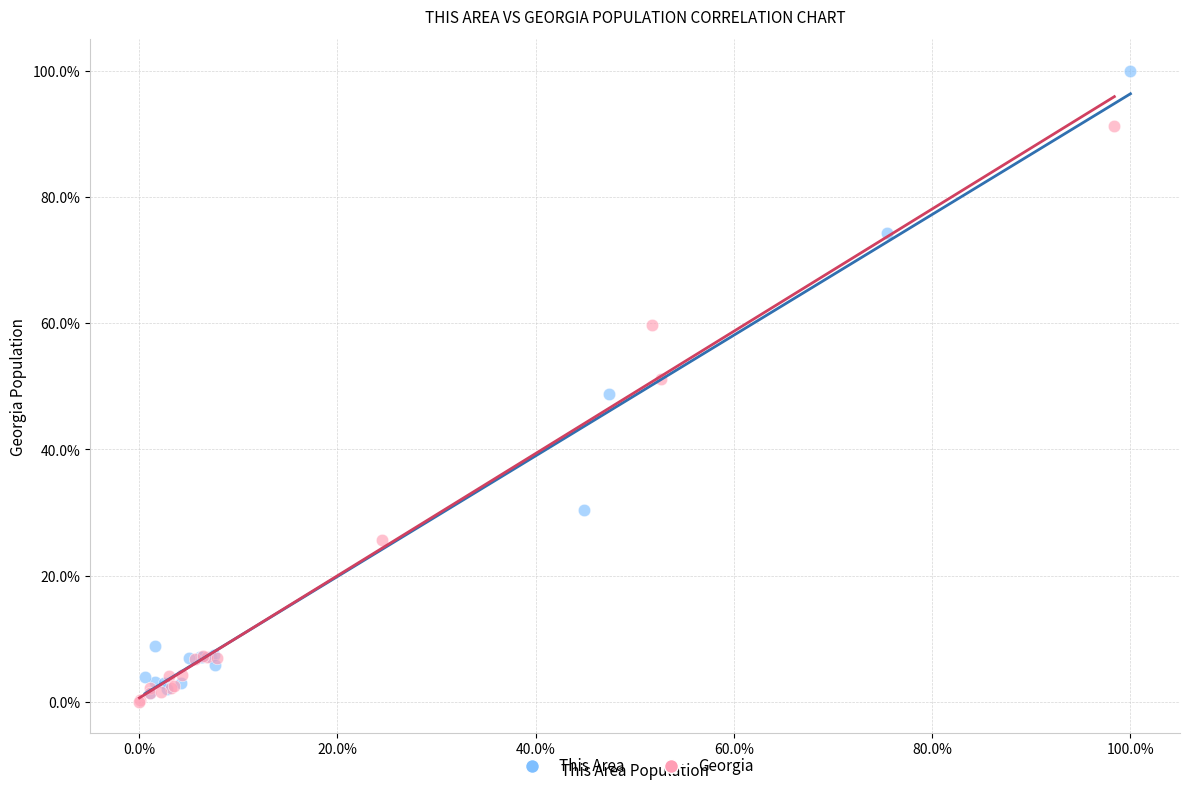

Which series reaches the maximum Y coordinate?

This Area